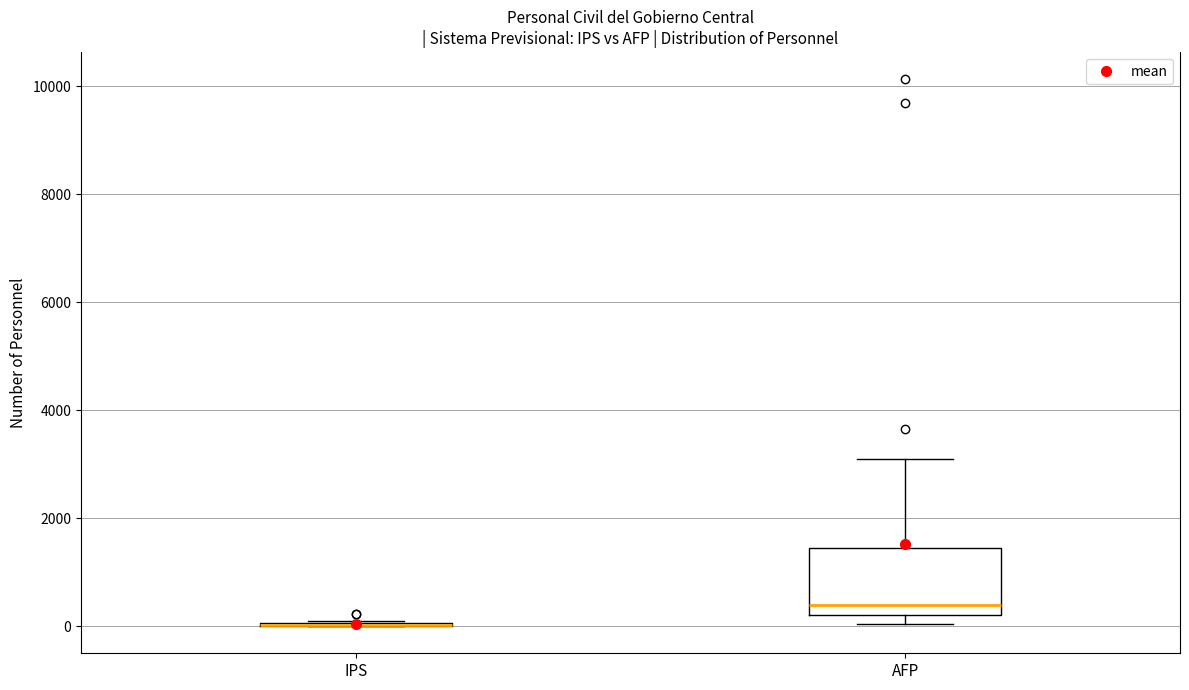

Reading left to right, transcribe this box plot: for each box, give where its median line is, the range the box spans, and where its two whiskers end, as read against the y-axis. The values are not printed on the chart, so give them approximately, as read against the axis.

IPS: box collapsed to a line at 0, whiskers 0 to 0
AFP: median 400, box 200 to 1400, whiskers 0 to 3000